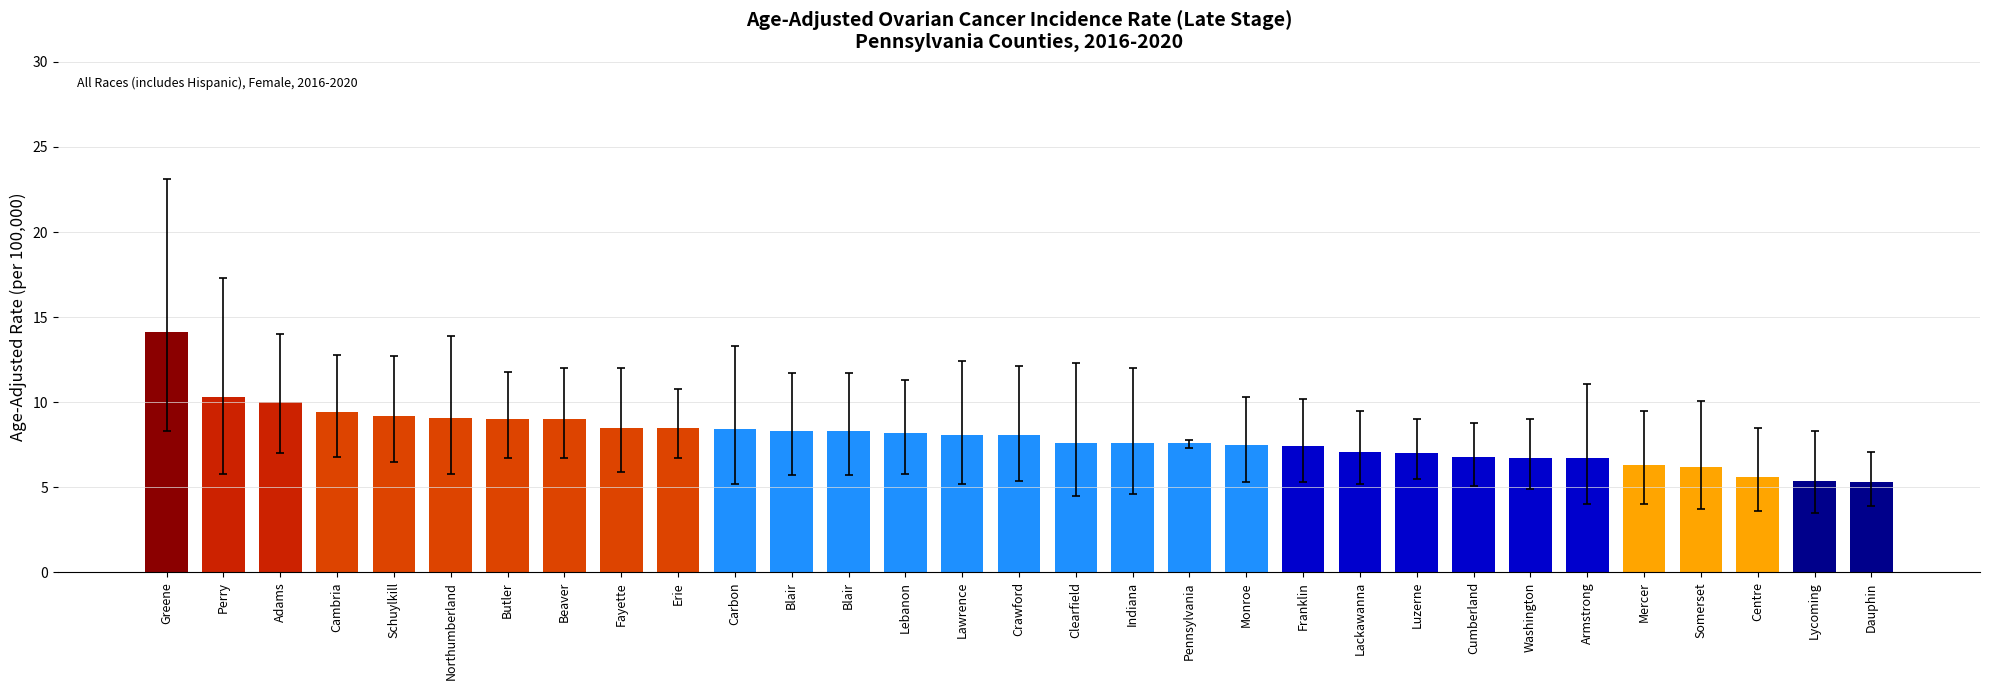

Which label corresponds to the largest value in the chart?

Greene